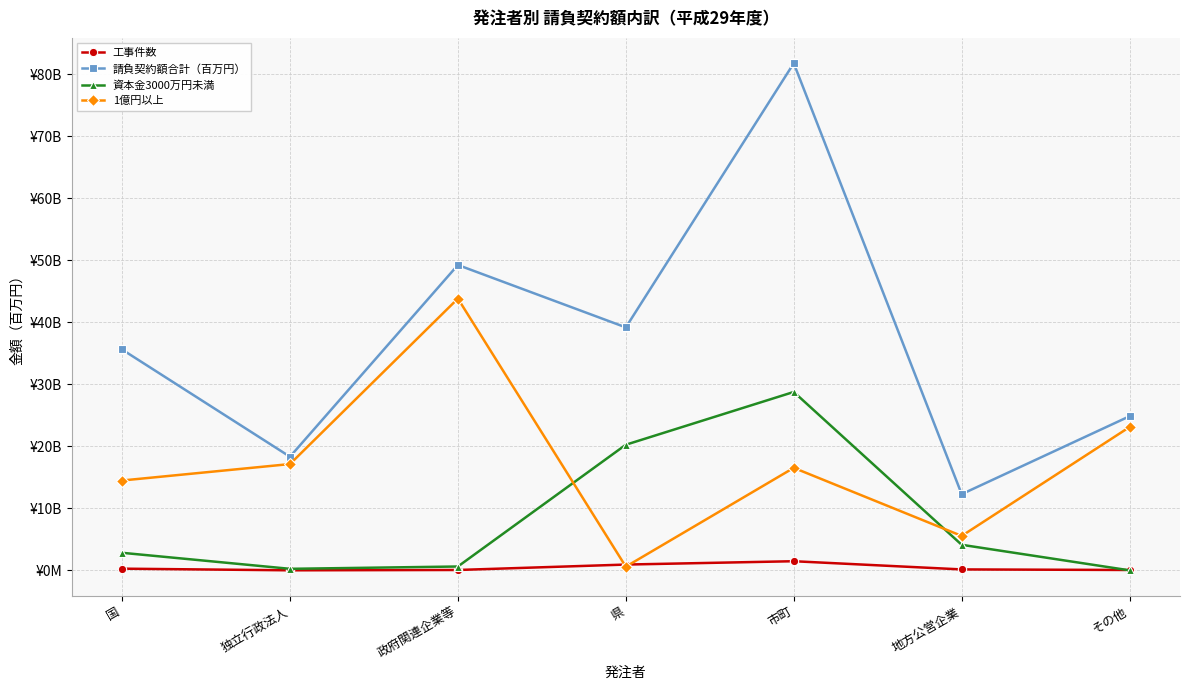

What is the sum of the 資本金3000万円未満 values at 政府関連企業等 and 市町?

29422.2